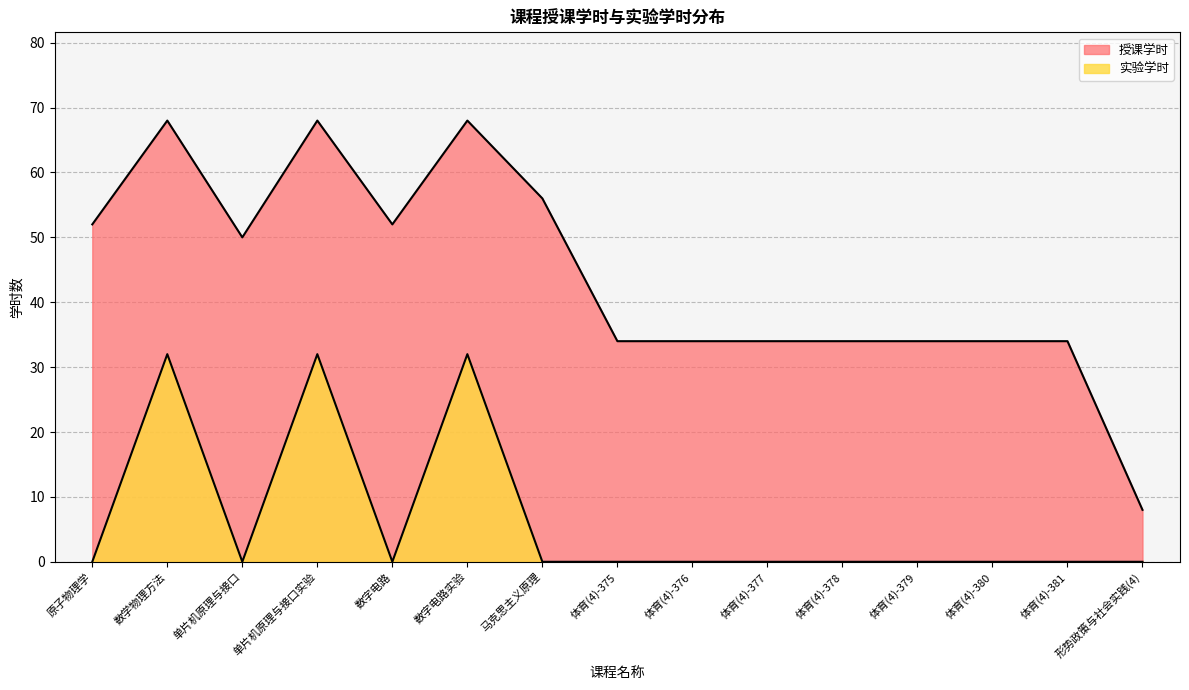

Does the chart have visible grid lines?

Yes